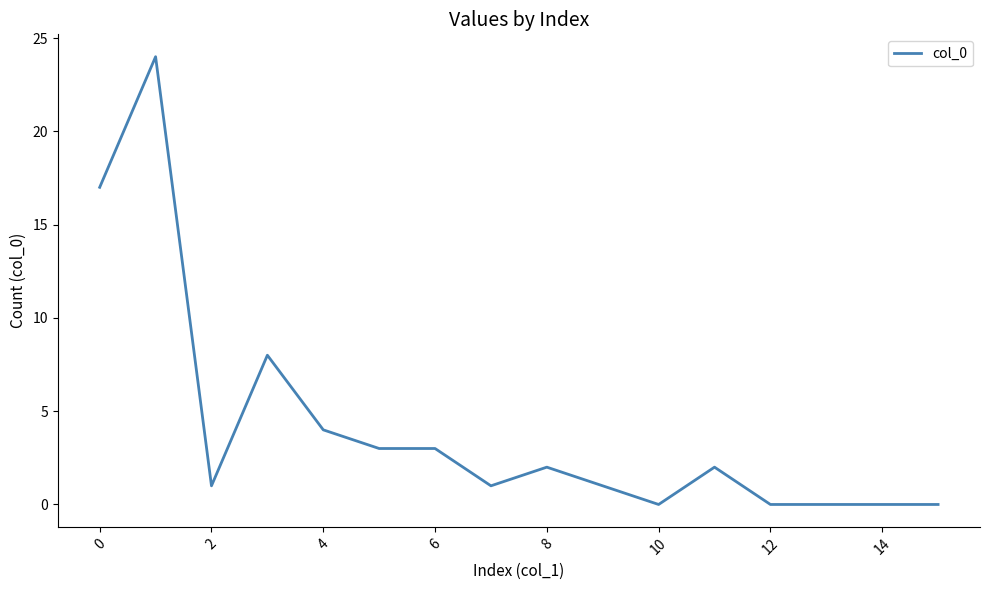

What is the difference between the maximum and minimum values?

24